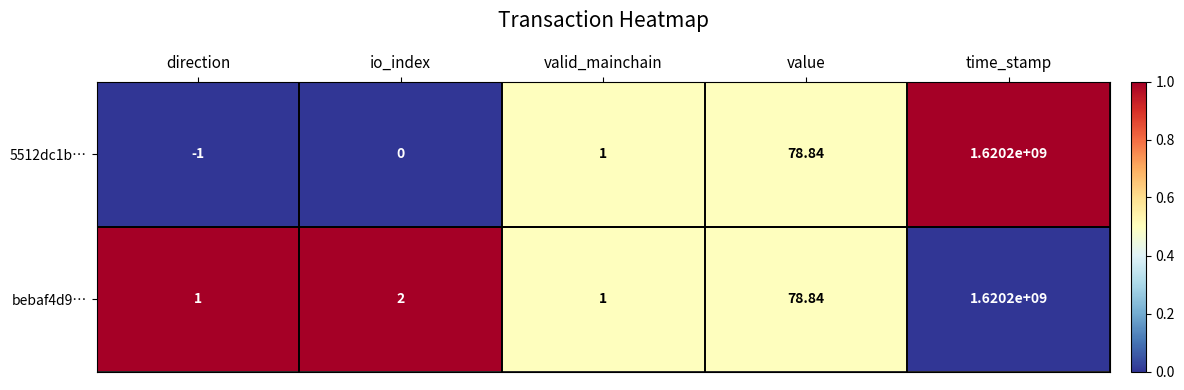

List the labels in order of 5512dc1b… value, smallest first.

direction, io_index, valid_mainchain, value, time_stamp